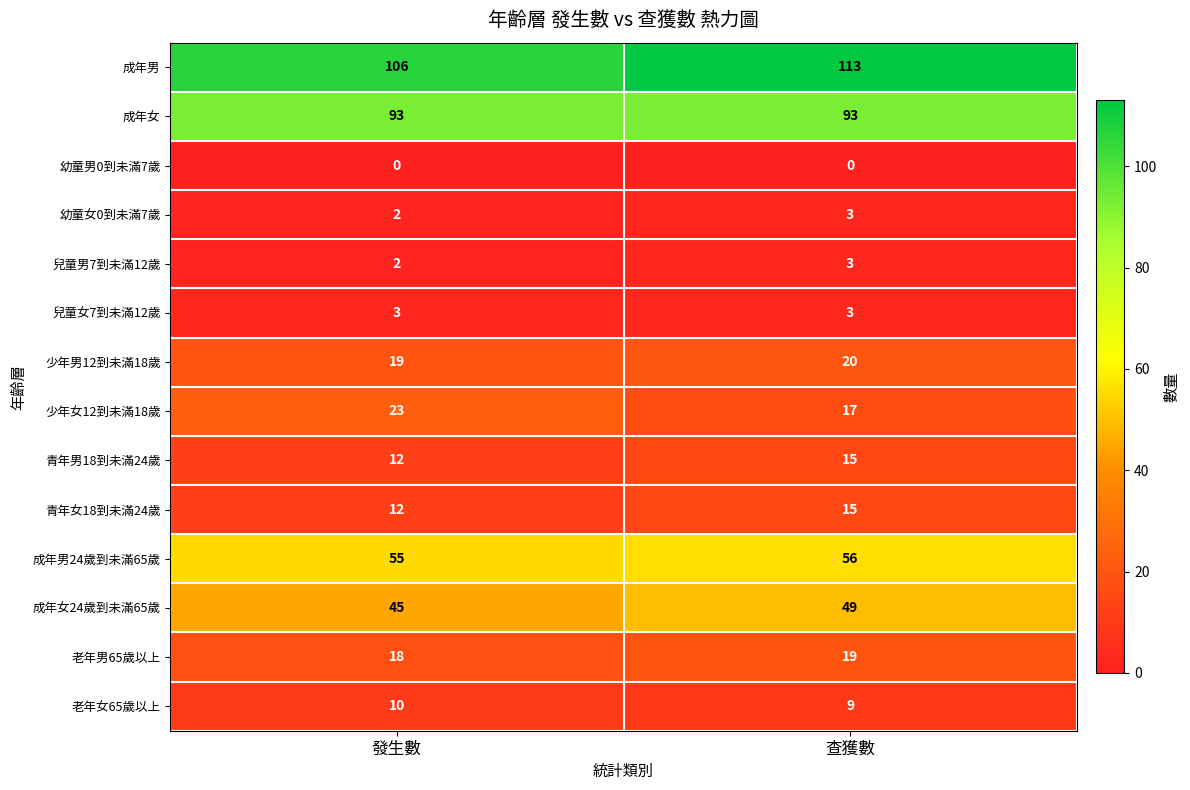

What is the maximum value shown in the chart?

113